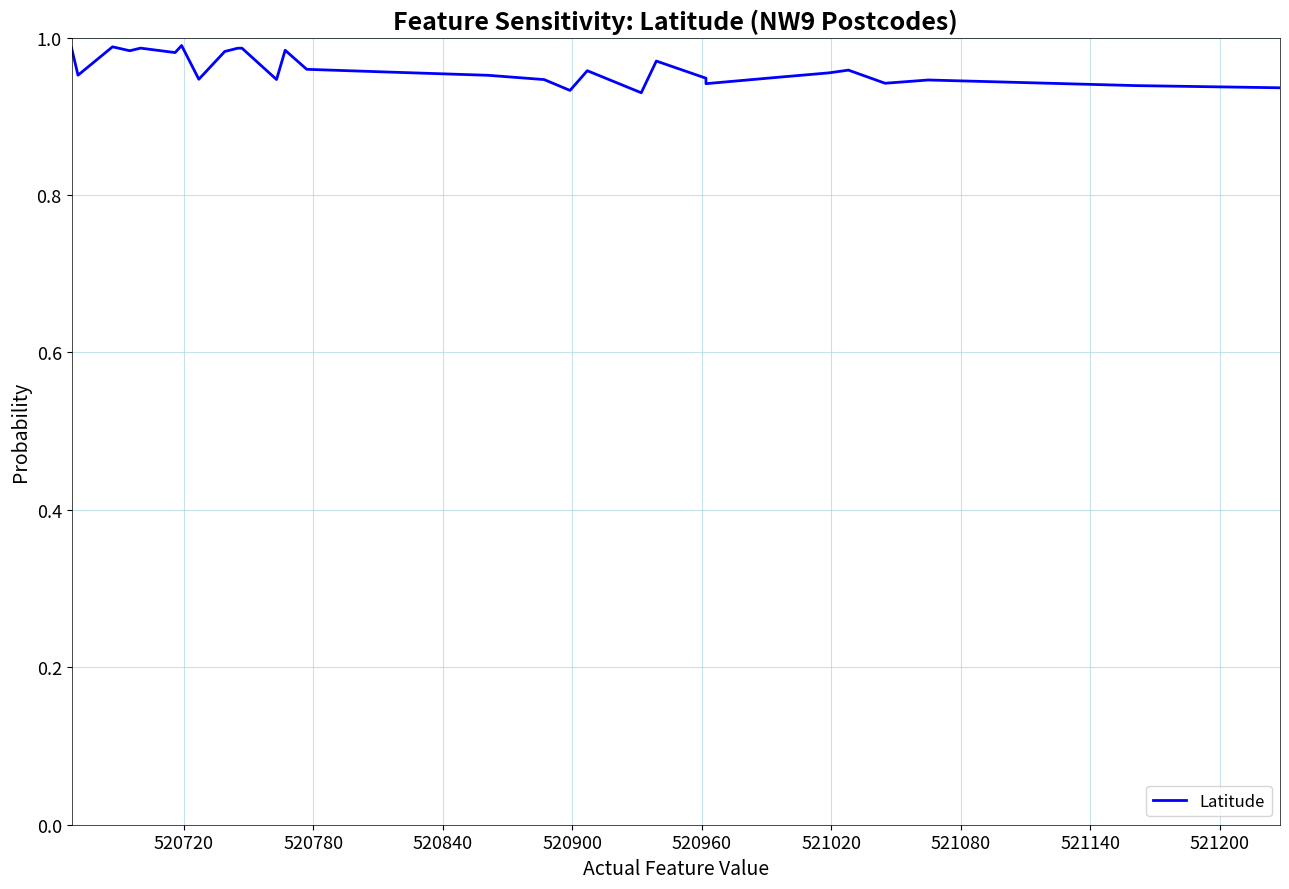

Is this an area chart (filled region under the line)?

No